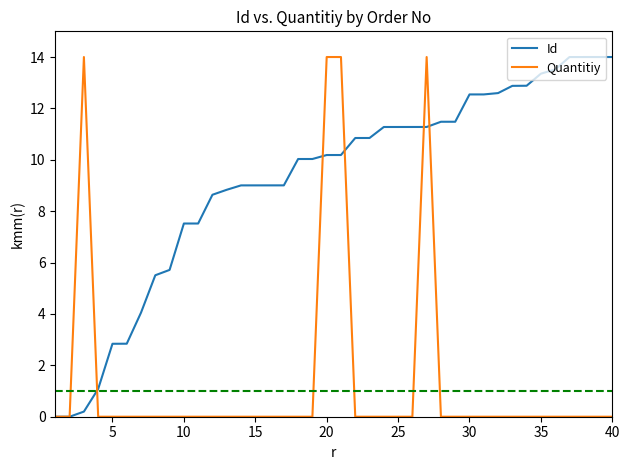

Which series has the largest total across all categories?

Id